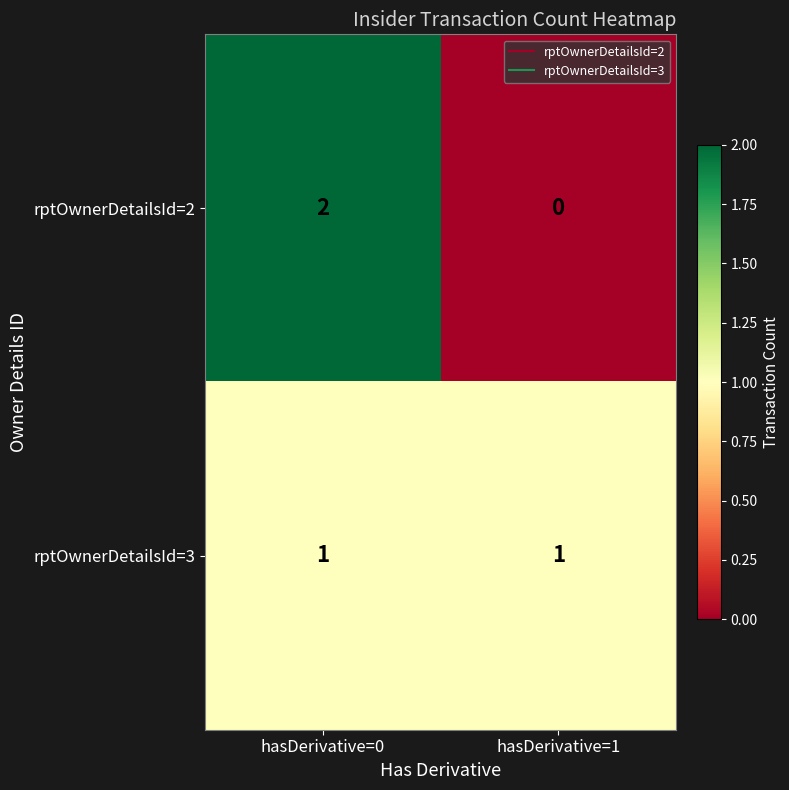

Which category has the lowest value across all series?

hasDerivative=1